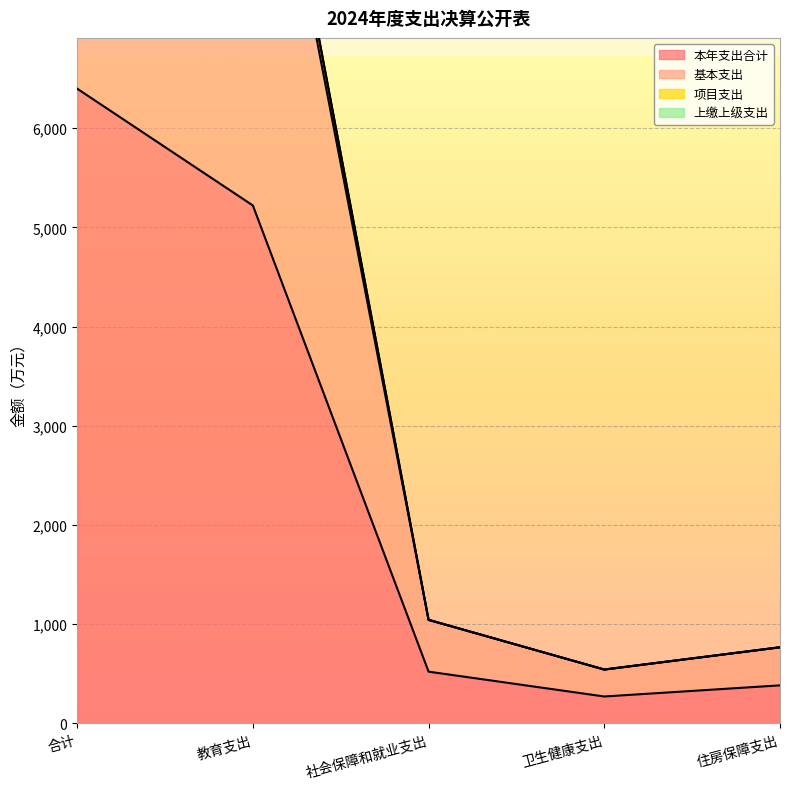

True or false: 本年支出合计 has more than 1 interior local peaks.

False